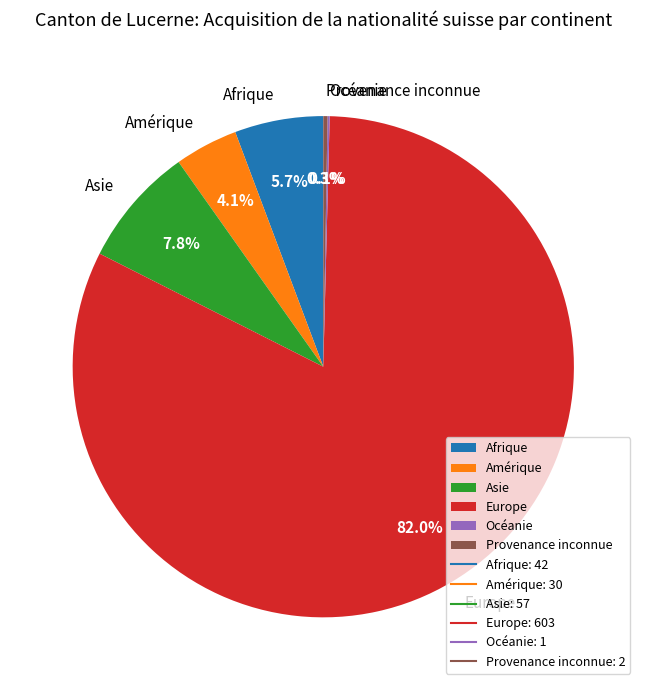

Between Amérique and Asie, which is larger?

Asie